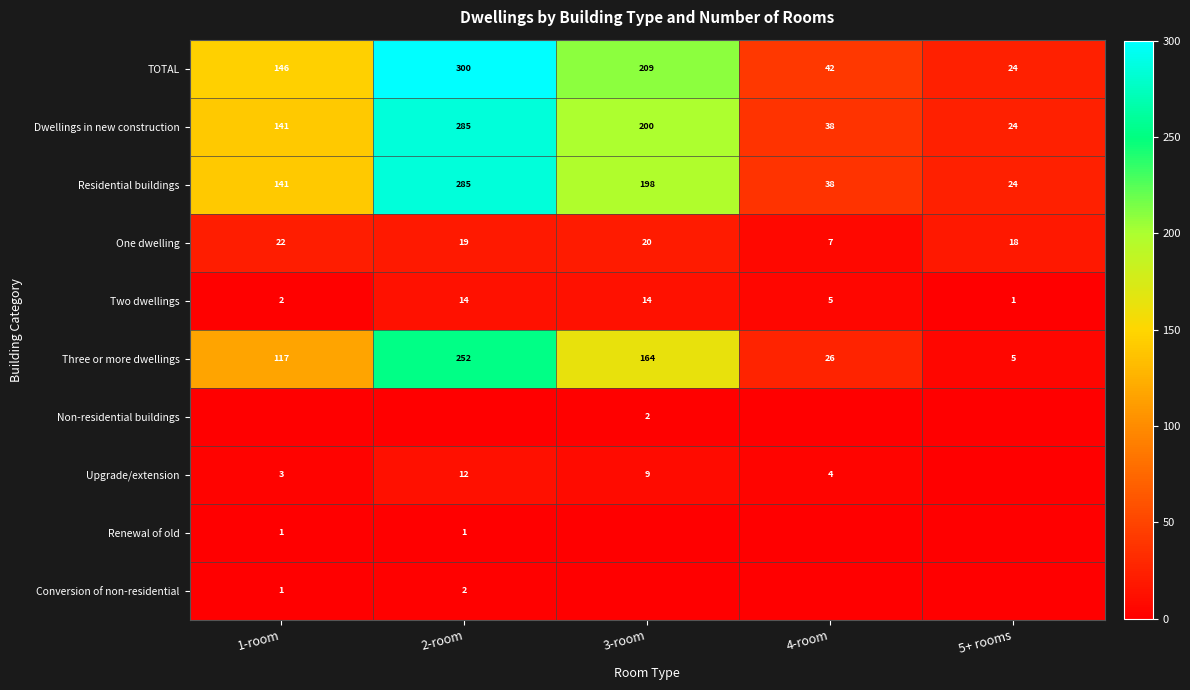

True or false: Three or more dwellings has a value of 40 at 4-room.

False